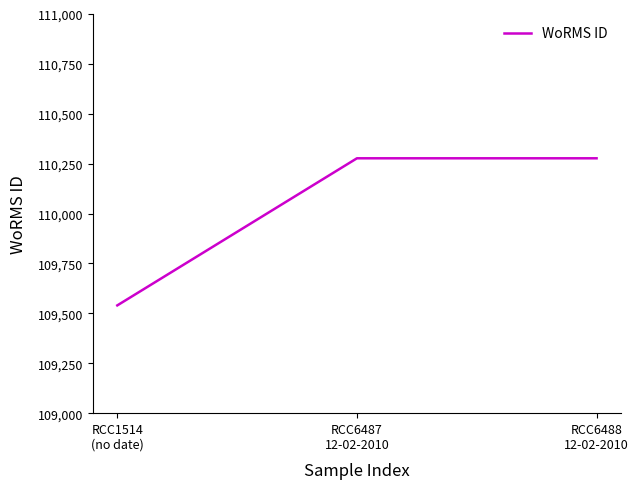

What is the maximum value shown in the chart?

110277